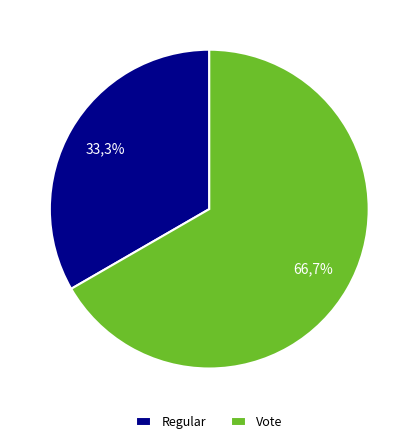

To the nearest percent, what is the difference between the largest and smallest slice percentages?

33%